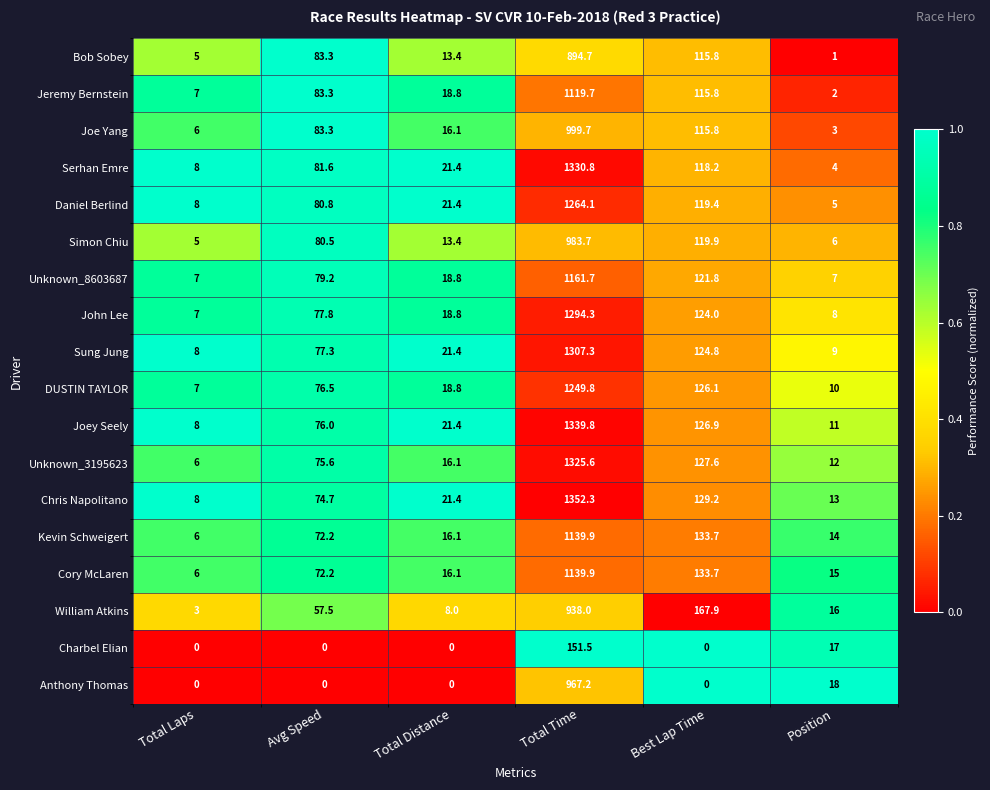

Which series has the largest total across all categories?

Chris Napolitano